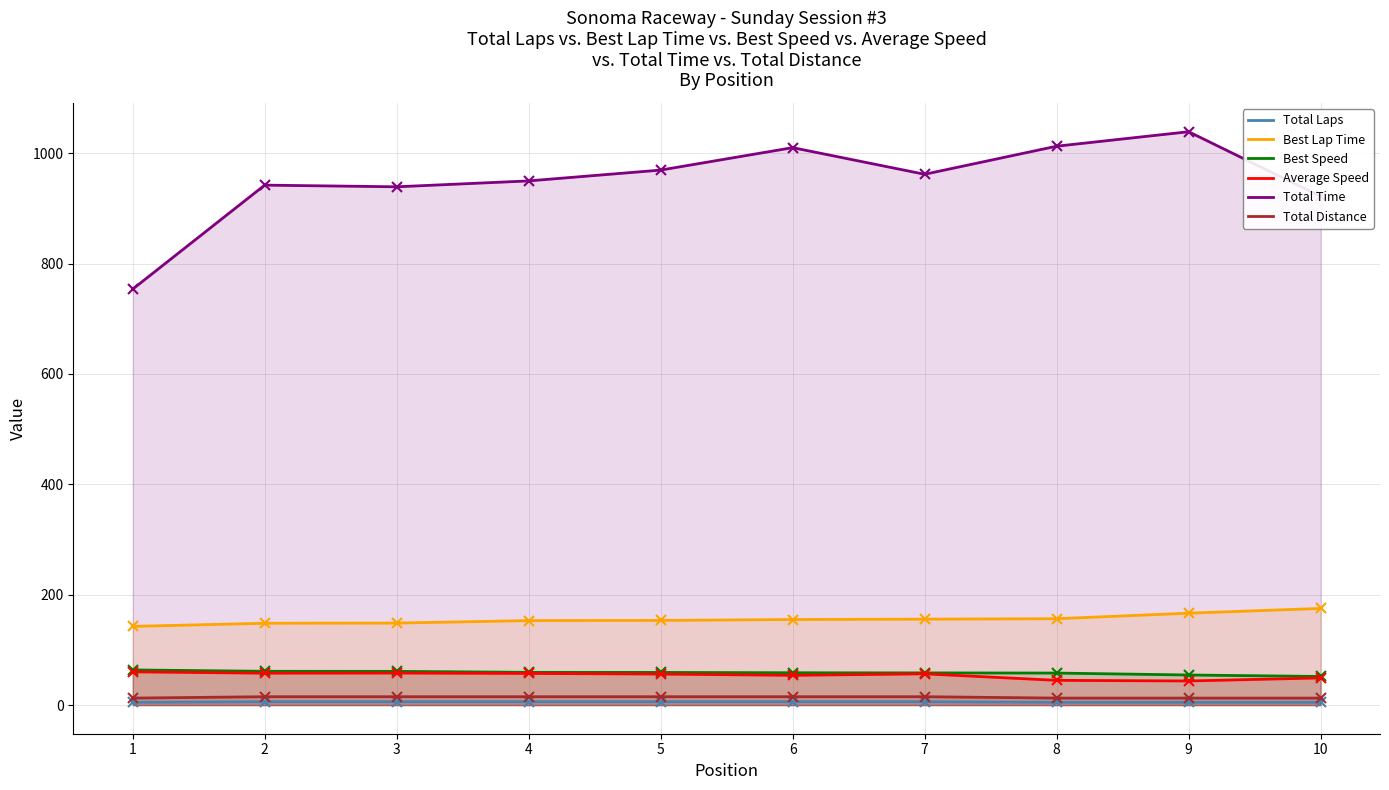

Which has a higher value, 9 or 8?

9